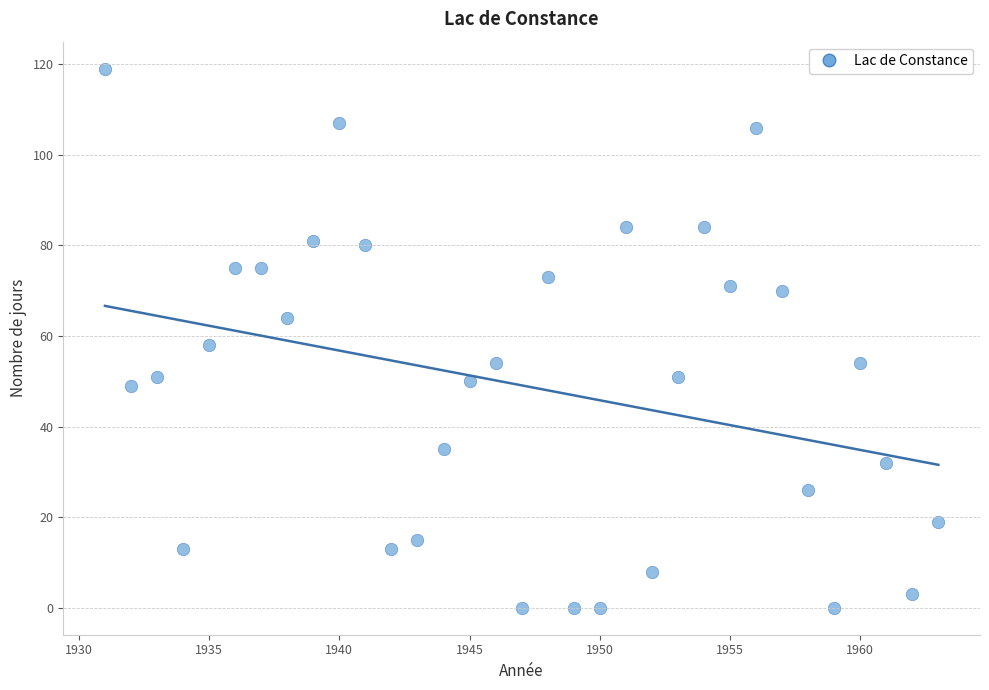

What is the range of X values (max minus min)?

32